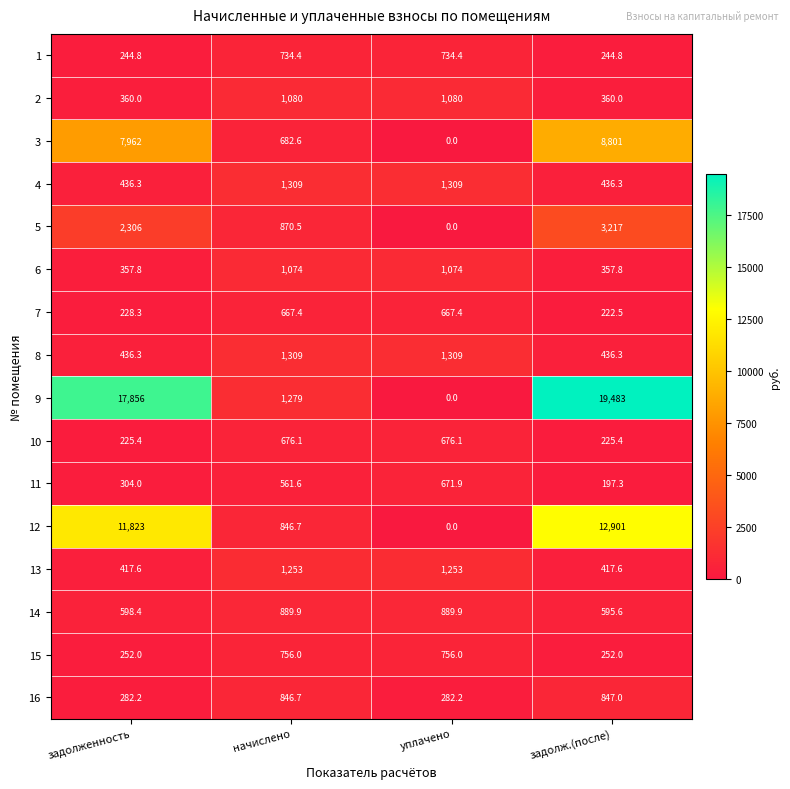

Is it true that 13 equals 165.2 at задолженность?

False